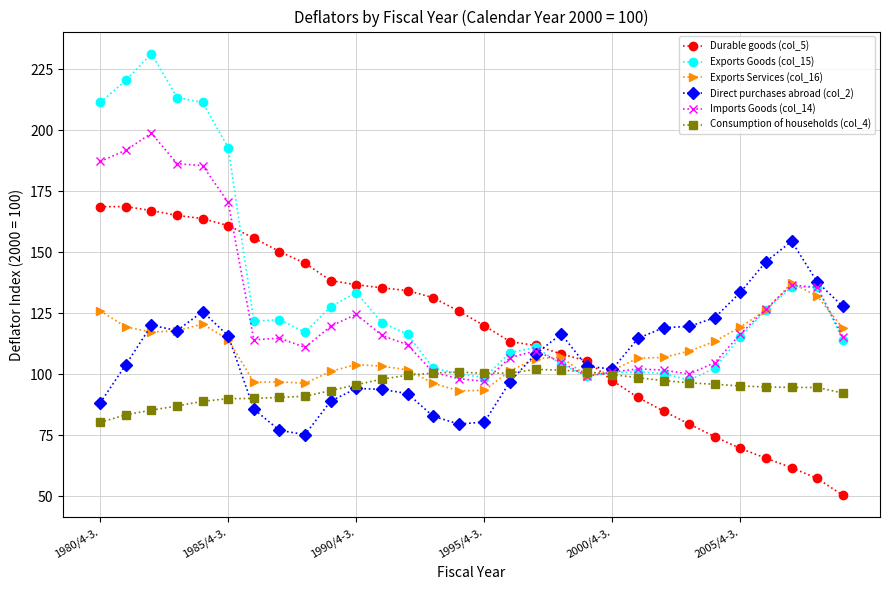

True or false: Consumption of households (col_4) has more than 1 interior local peaks.

True